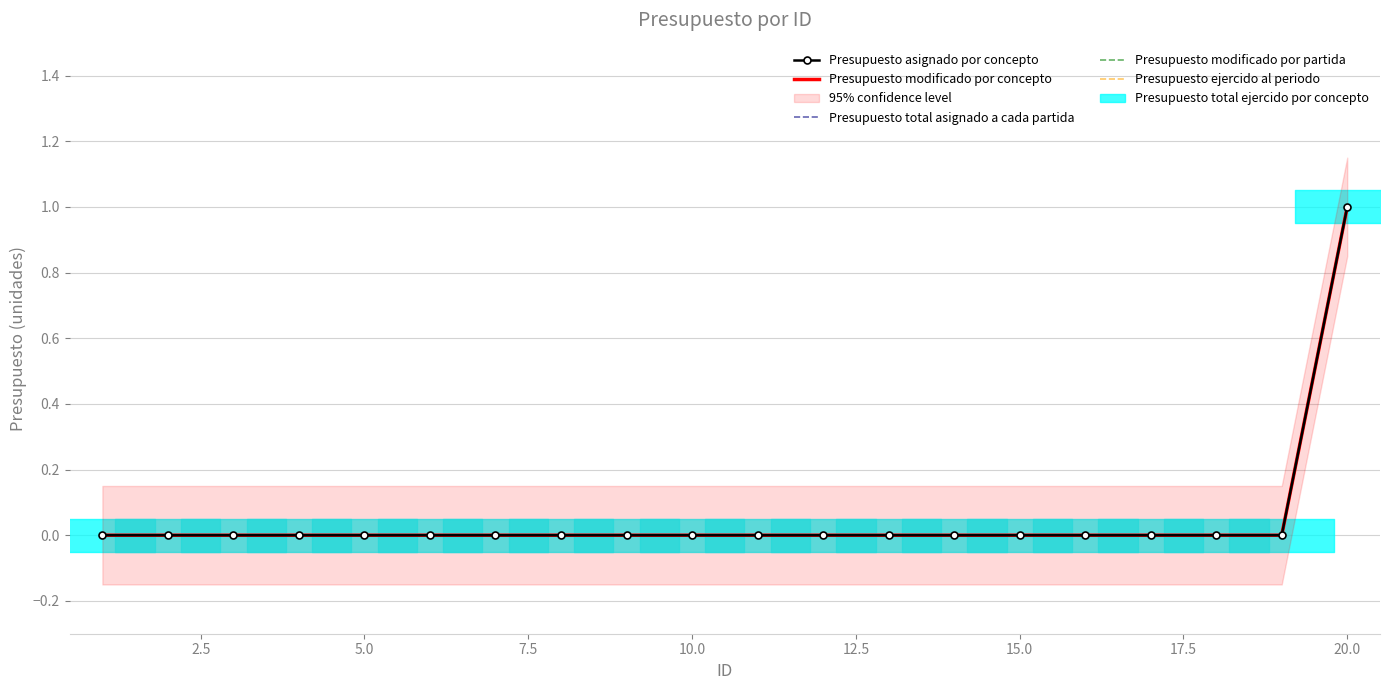

Which series has the widest spread of values?

Presupuesto asignado por concepto